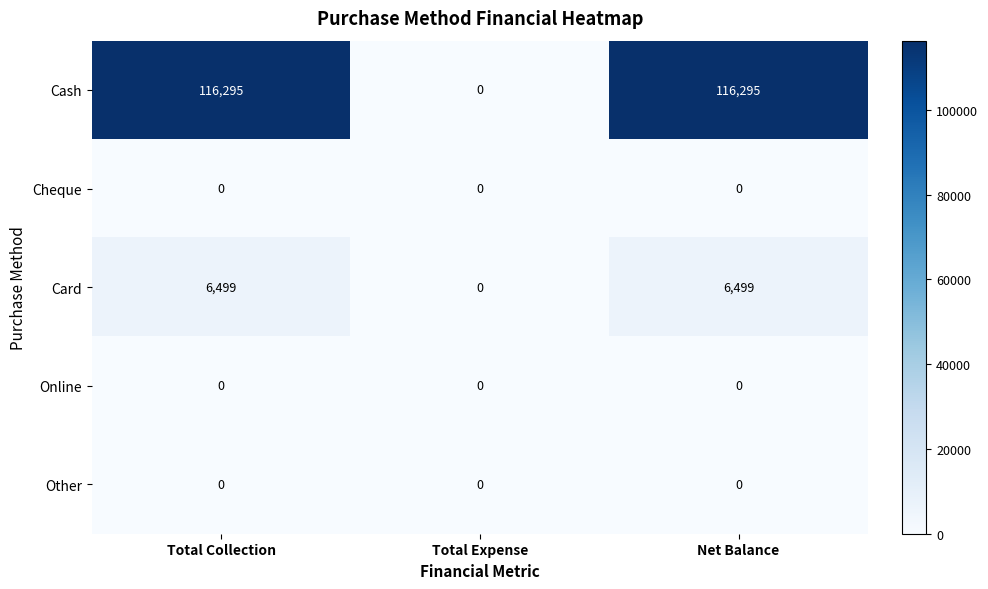

Reading right to left, extract all data points from this chart.

Cash: 116295	0	116295
Cheque: 0	0	0
Card: 6499	0	6499
Online: 0	0	0
Other: 0	0	0